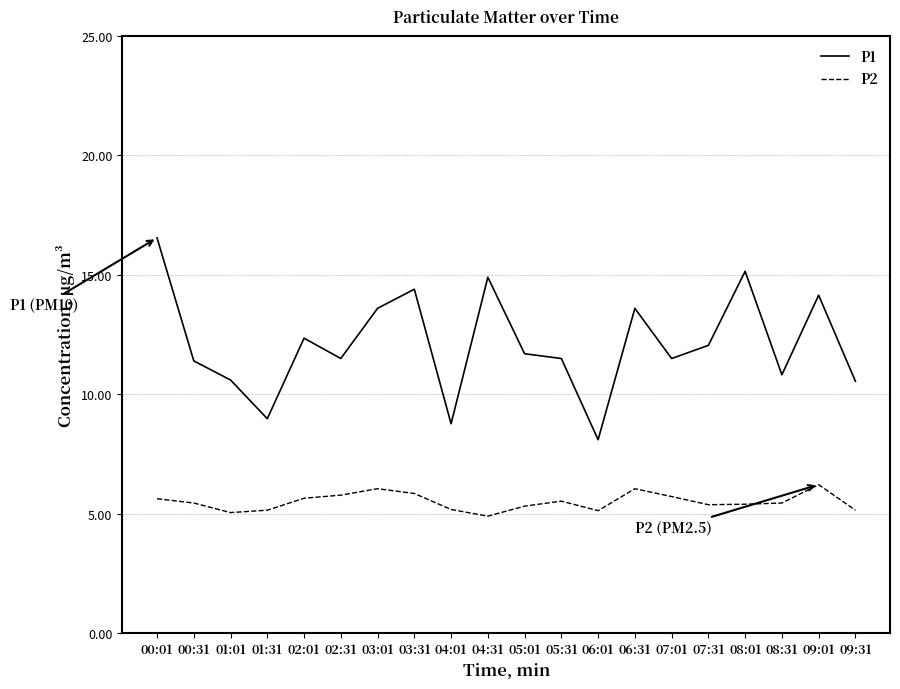

What is the greatest value displayed?

16.6